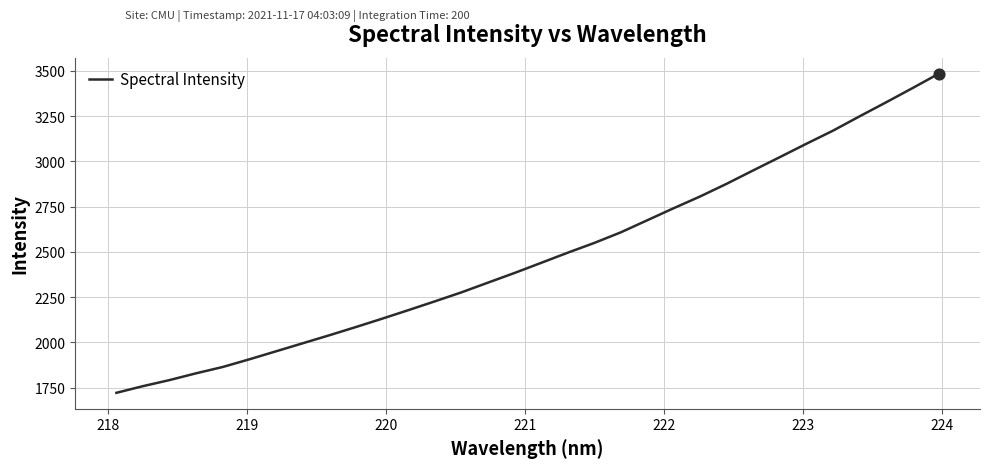

What is the smallest value displayed?

1721.0